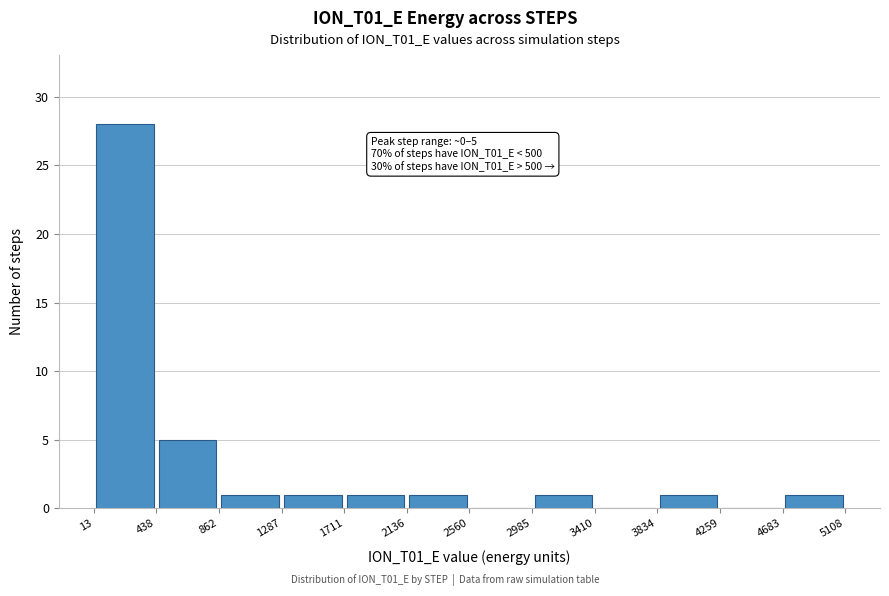

Which range on the x-axis has the tallest bar?

13 to 438